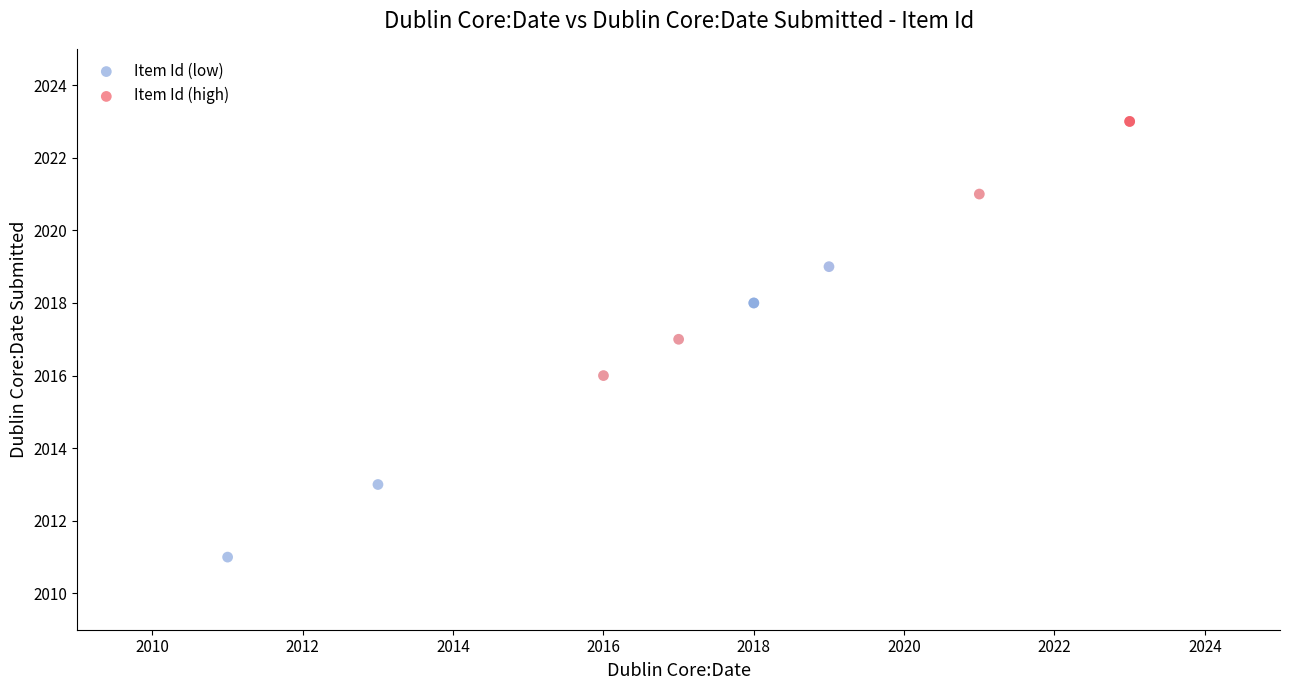

What are all the series names shown in the legend?

Item Id (low), Item Id (high)